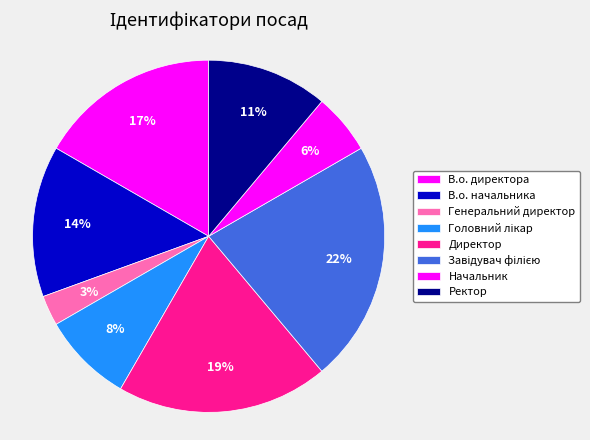

To the nearest percent, what is the combined percentage of Директор and В.о. директора?

36%